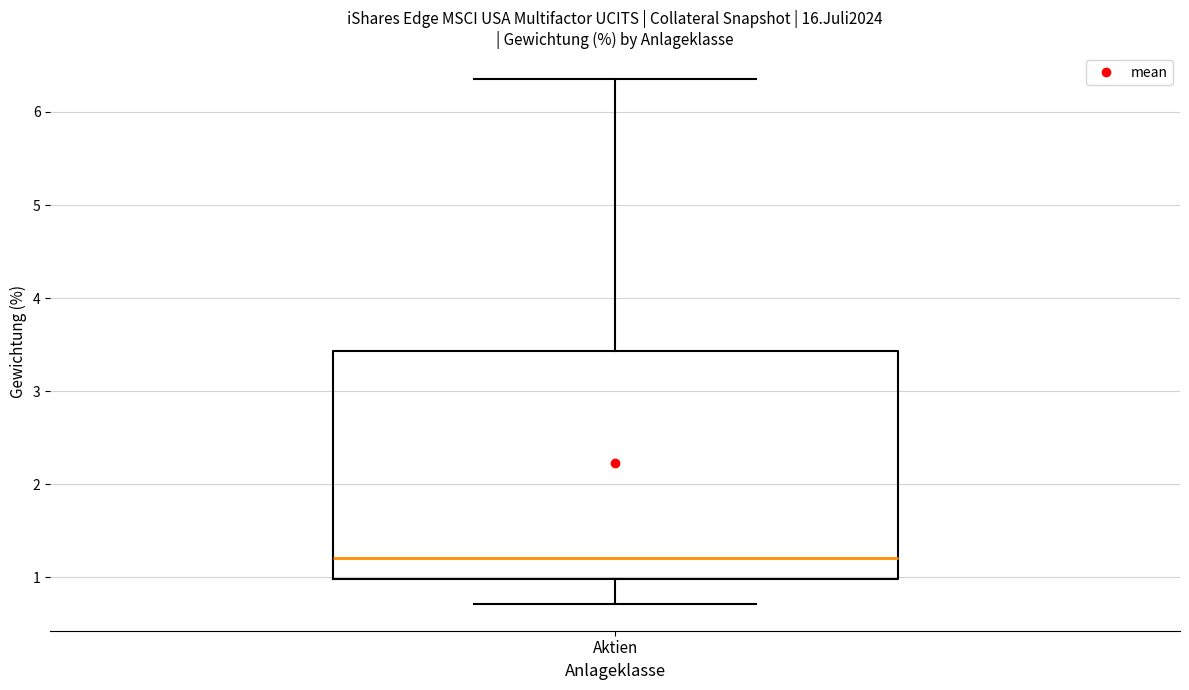

Where does the median line of the box for Aktien sit on the y-axis? The values are not printed on the chart, so give them approximately, as read against the axis.

1.2